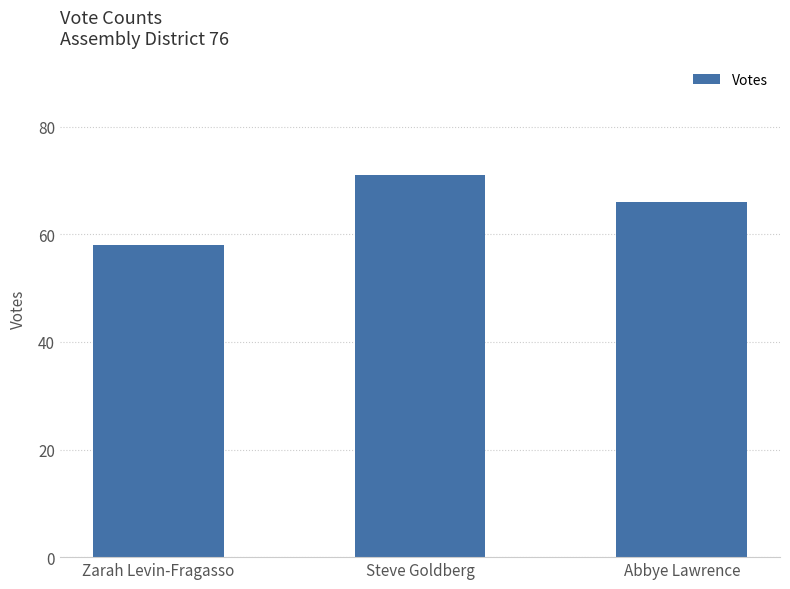

What is the maximum value shown in the chart?

71